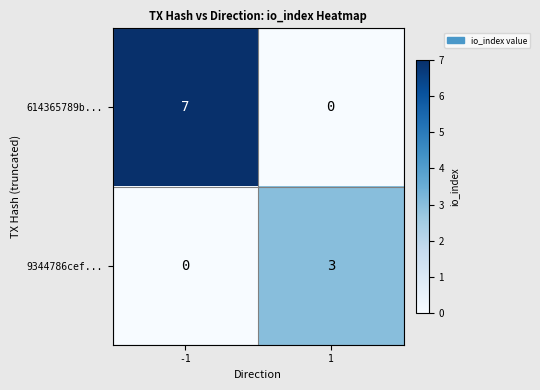

What is the spread (max minus min) of values at -1?

7